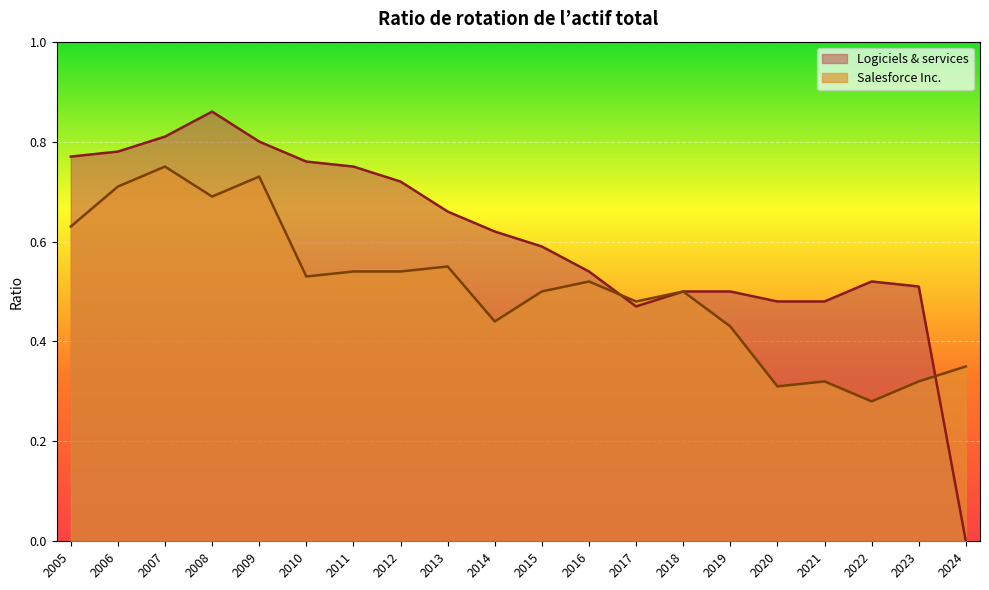

Which category has the lowest value across all series?

2024